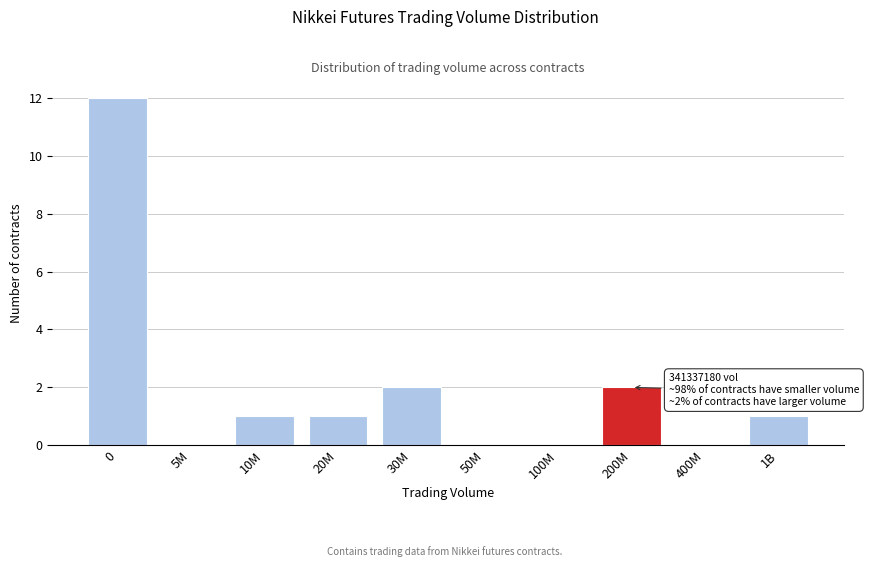

Reading left to right, list all the values displayed in this chart.

0=12	5M=0	10M=1	20M=1	30M=2	50M=0	100M=0	200M=2	400M=0	1B=1